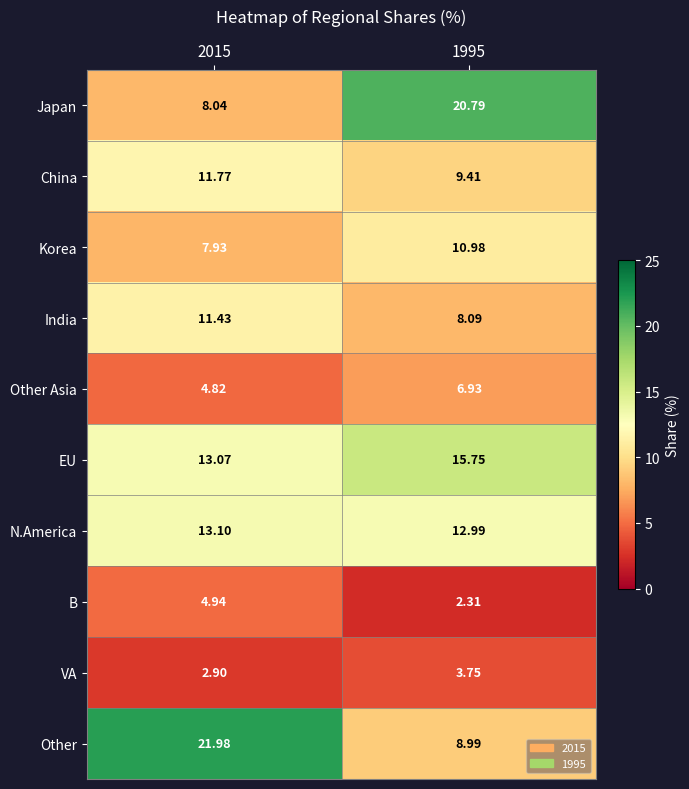

Which series has the largest total across all categories?

Other